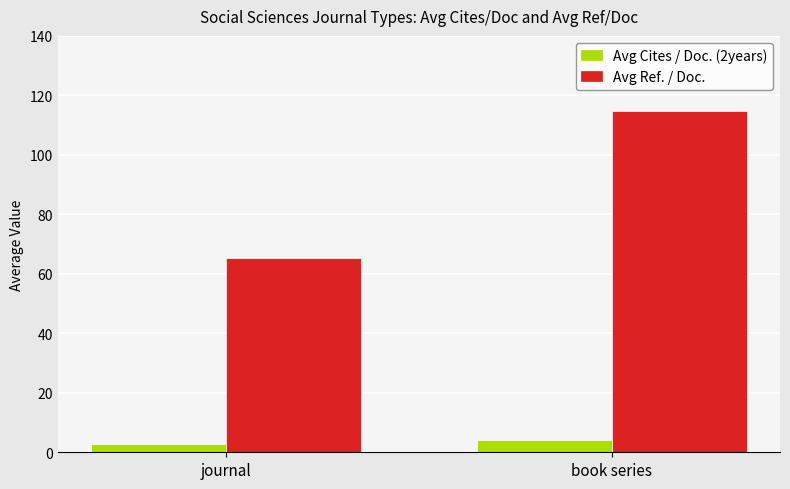

What is the difference between the Avg Ref. / Doc. values at journal and book series?

49.2